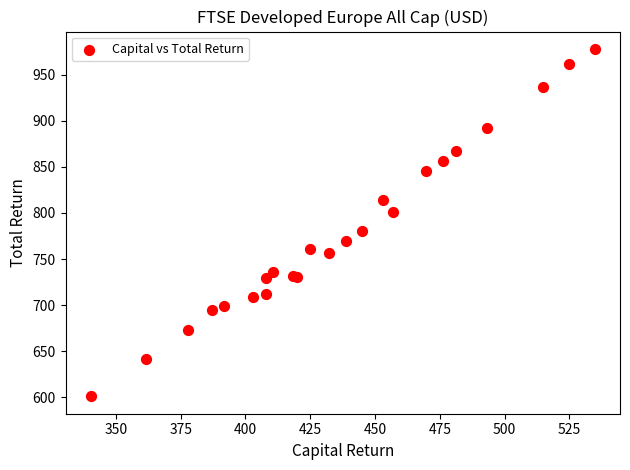

What Y value in the scatter plot is closest to 789?

780.9